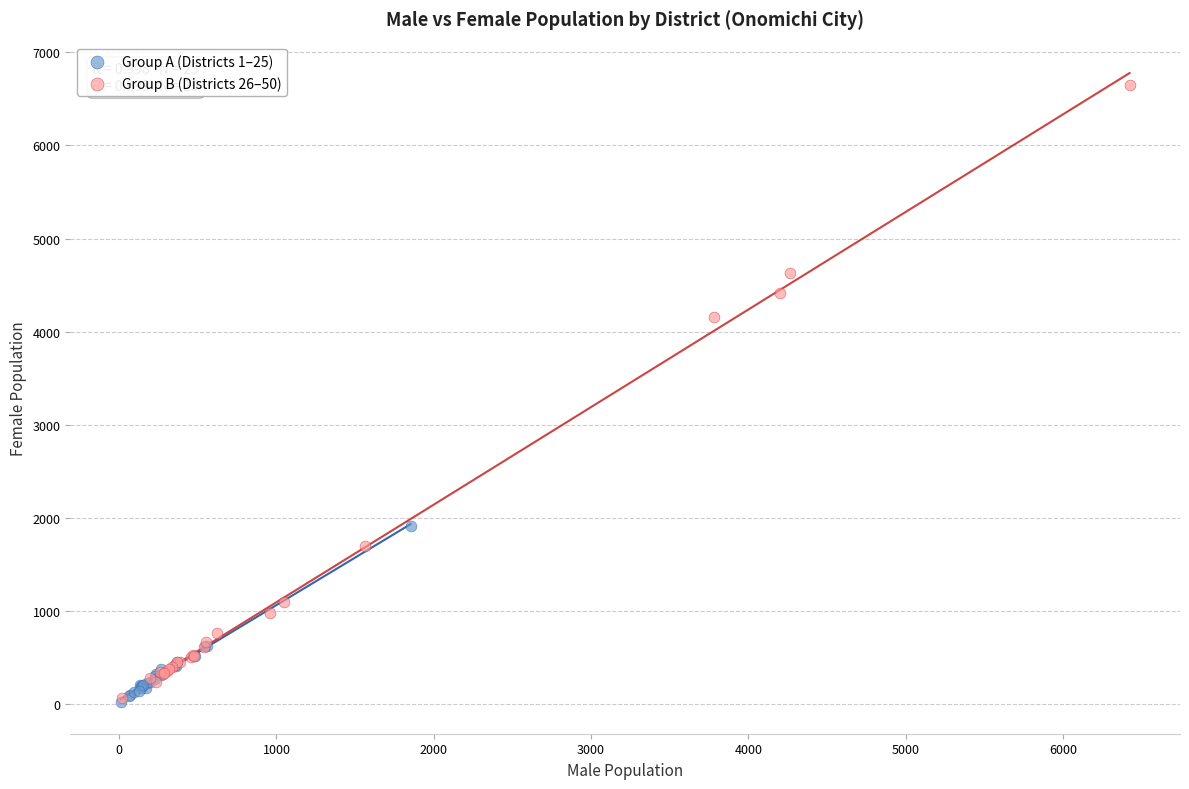

Which series has the largest Y range (max minus min)?

Group B (Districts 26–50)